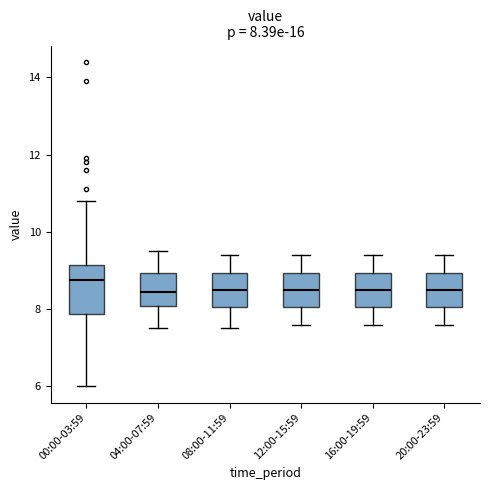

Which box has the highest median line?

00:00-03:59